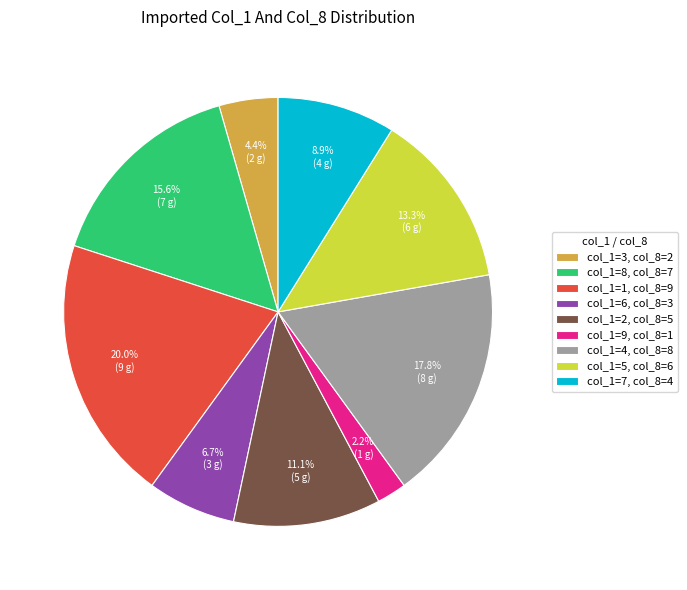

Which category has the smallest portion of the pie?

col_1=9, col_8=1